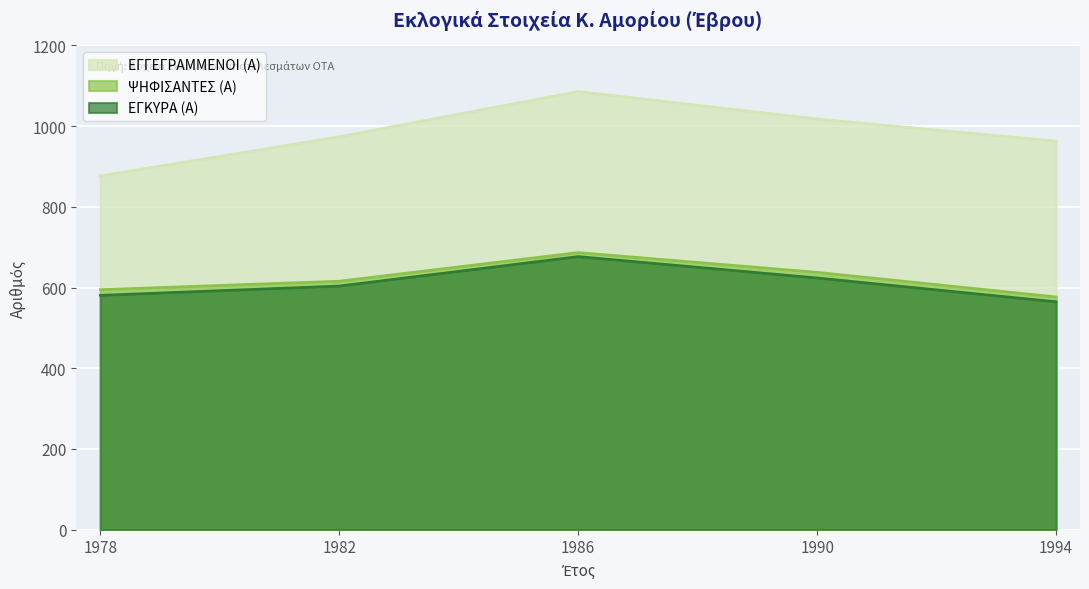

What is the value of the ΕΓΓΕΓΡΑΜΜΕΝΟΙ (Α) point at the 4th from the left?

1018